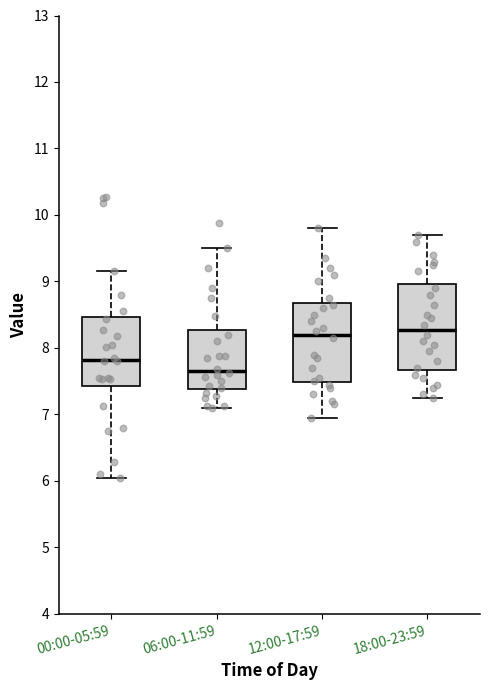

Which box's median line is the lowest?

06:00-11:59